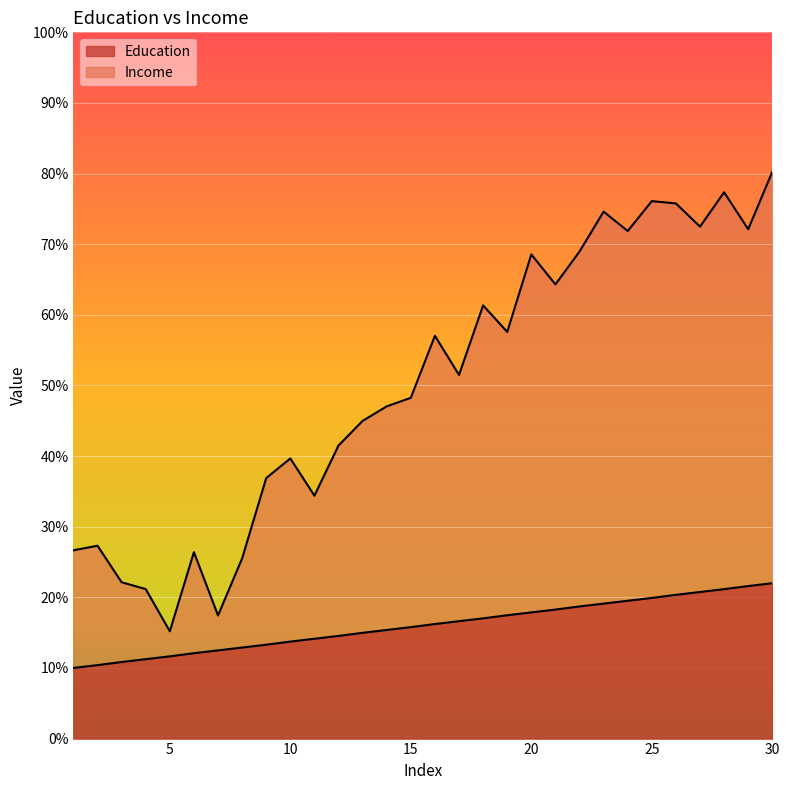

Which series has the largest range (max minus min)?

Income